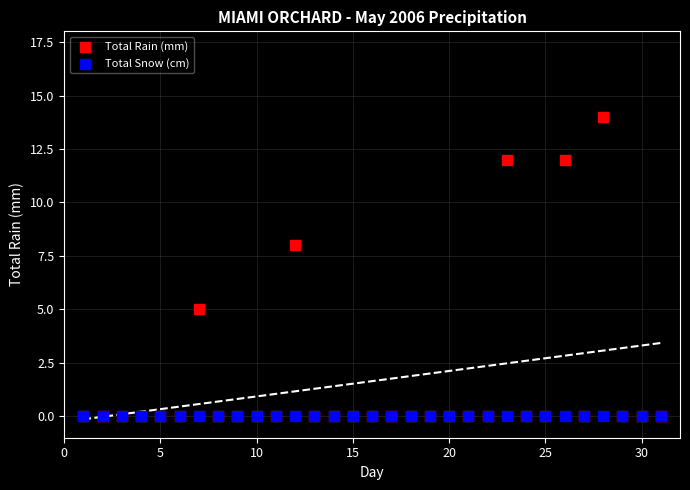

What are all the series names shown in the legend?

Total Rain (mm), Total Snow (cm)